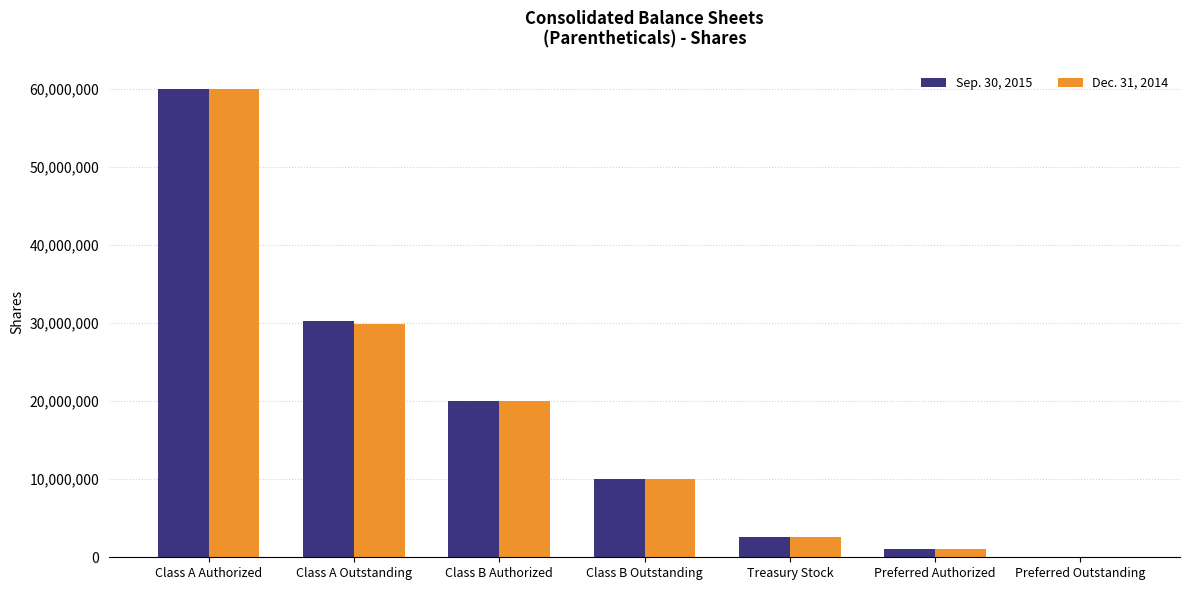

What is the average value of the Dec. 31, 2014 series?

17635576